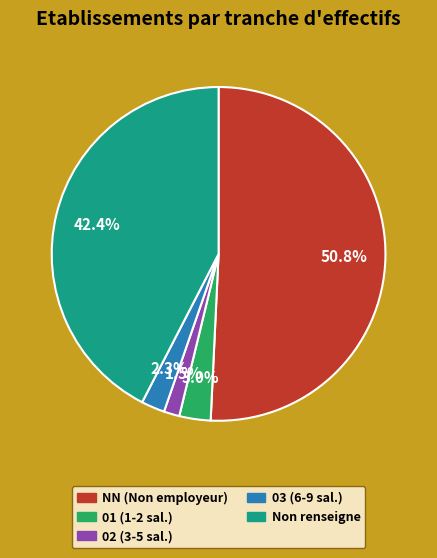

Is there any slice that represents more than half of the pie?

Yes